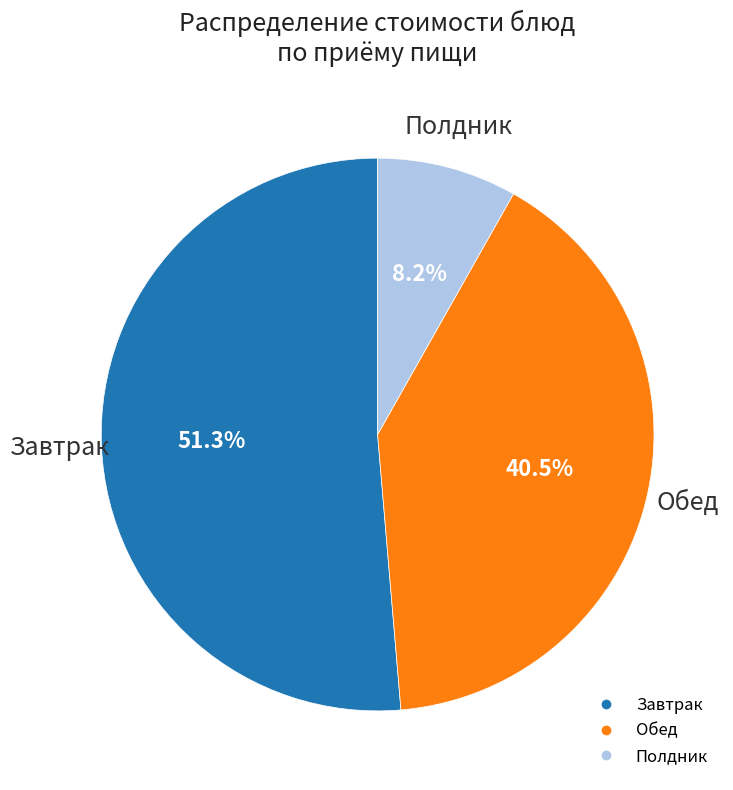

Is there a majority slice in this chart?

Yes